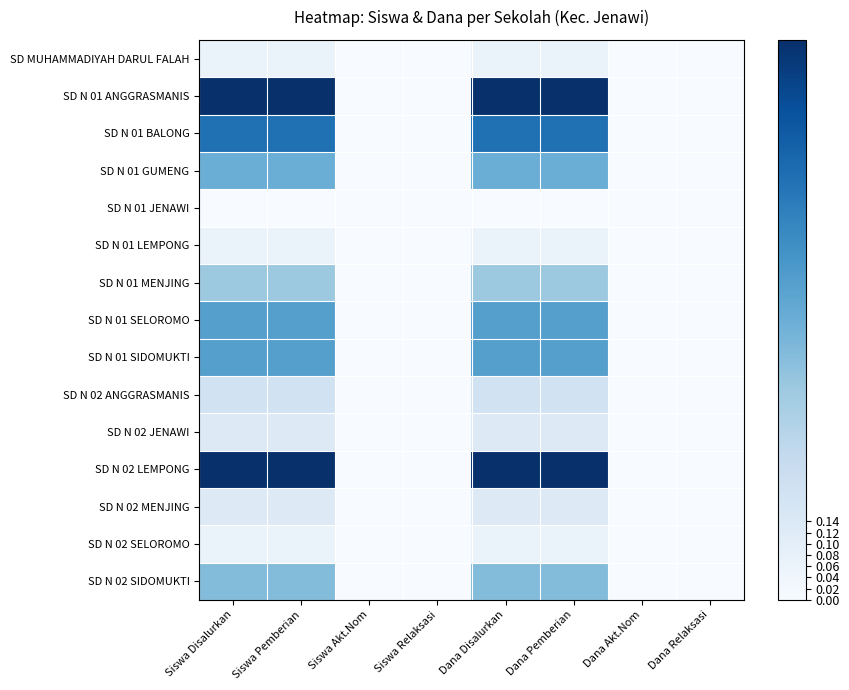

Reading right to left, extract all data points from this chart.

SD MUHAMMADIYAH DARUL FALAH: Dana Relaksasi=0.0	Dana Akt.Nom=0.0	Dana Pemberian=0.1	Dana Disalurkan=0.1	Siswa Relaksasi=0.0	Siswa Akt.Nom=0.0	Siswa Pemberian=0.1	Siswa Disalurkan=0.1
SD N 01 ANGGRASMANIS: Dana Relaksasi=0.0	Dana Akt.Nom=0.0	Dana Pemberian=1.0	Dana Disalurkan=1.0	Siswa Relaksasi=0.0	Siswa Akt.Nom=0.0	Siswa Pemberian=1.0	Siswa Disalurkan=1.0
SD N 01 BALONG: Dana Relaksasi=0.0	Dana Akt.Nom=0.0	Dana Pemberian=0.8	Dana Disalurkan=0.8	Siswa Relaksasi=0.0	Siswa Akt.Nom=0.0	Siswa Pemberian=0.8	Siswa Disalurkan=0.8
SD N 01 GUMENG: Dana Relaksasi=0.0	Dana Akt.Nom=0.0	Dana Pemberian=0.5	Dana Disalurkan=0.5	Siswa Relaksasi=0.0	Siswa Akt.Nom=0.0	Siswa Pemberian=0.5	Siswa Disalurkan=0.5
SD N 01 JENAWI: Dana Relaksasi=0.0	Dana Akt.Nom=0.0	Dana Pemberian=0.0	Dana Disalurkan=0.0	Siswa Relaksasi=0.0	Siswa Akt.Nom=0.0	Siswa Pemberian=0.0	Siswa Disalurkan=0.0
SD N 01 LEMPONG: Dana Relaksasi=0.0	Dana Akt.Nom=0.0	Dana Pemberian=0.1	Dana Disalurkan=0.1	Siswa Relaksasi=0.0	Siswa Akt.Nom=0.0	Siswa Pemberian=0.1	Siswa Disalurkan=0.1
SD N 01 MENJING: Dana Relaksasi=0.0	Dana Akt.Nom=0.0	Dana Pemberian=0.4	Dana Disalurkan=0.4	Siswa Relaksasi=0.0	Siswa Akt.Nom=0.0	Siswa Pemberian=0.4	Siswa Disalurkan=0.4
SD N 01 SELOROMO: Dana Relaksasi=0.0	Dana Akt.Nom=0.0	Dana Pemberian=0.6	Dana Disalurkan=0.6	Siswa Relaksasi=0.0	Siswa Akt.Nom=0.0	Siswa Pemberian=0.6	Siswa Disalurkan=0.6
SD N 01 SIDOMUKTI: Dana Relaksasi=0.0	Dana Akt.Nom=0.0	Dana Pemberian=0.6	Dana Disalurkan=0.6	Siswa Relaksasi=0.0	Siswa Akt.Nom=0.0	Siswa Pemberian=0.6	Siswa Disalurkan=0.6
SD N 02 ANGGRASMANIS: Dana Relaksasi=0.0	Dana Akt.Nom=0.0	Dana Pemberian=0.2	Dana Disalurkan=0.2	Siswa Relaksasi=0.0	Siswa Akt.Nom=0.0	Siswa Pemberian=0.2	Siswa Disalurkan=0.2
SD N 02 JENAWI: Dana Relaksasi=0.0	Dana Akt.Nom=0.0	Dana Pemberian=0.1	Dana Disalurkan=0.1	Siswa Relaksasi=0.0	Siswa Akt.Nom=0.0	Siswa Pemberian=0.1	Siswa Disalurkan=0.1
SD N 02 LEMPONG: Dana Relaksasi=0.0	Dana Akt.Nom=0.0	Dana Pemberian=1.0	Dana Disalurkan=1.0	Siswa Relaksasi=0.0	Siswa Akt.Nom=0.0	Siswa Pemberian=1.0	Siswa Disalurkan=1.0
SD N 02 MENJING: Dana Relaksasi=0.0	Dana Akt.Nom=0.0	Dana Pemberian=0.1	Dana Disalurkan=0.1	Siswa Relaksasi=0.0	Siswa Akt.Nom=0.0	Siswa Pemberian=0.1	Siswa Disalurkan=0.1
SD N 02 SELOROMO: Dana Relaksasi=0.0	Dana Akt.Nom=0.0	Dana Pemberian=0.1	Dana Disalurkan=0.1	Siswa Relaksasi=0.0	Siswa Akt.Nom=0.0	Siswa Pemberian=0.1	Siswa Disalurkan=0.1
SD N 02 SIDOMUKTI: Dana Relaksasi=0.0	Dana Akt.Nom=0.0	Dana Pemberian=0.4	Dana Disalurkan=0.4	Siswa Relaksasi=0.0	Siswa Akt.Nom=0.0	Siswa Pemberian=0.4	Siswa Disalurkan=0.4